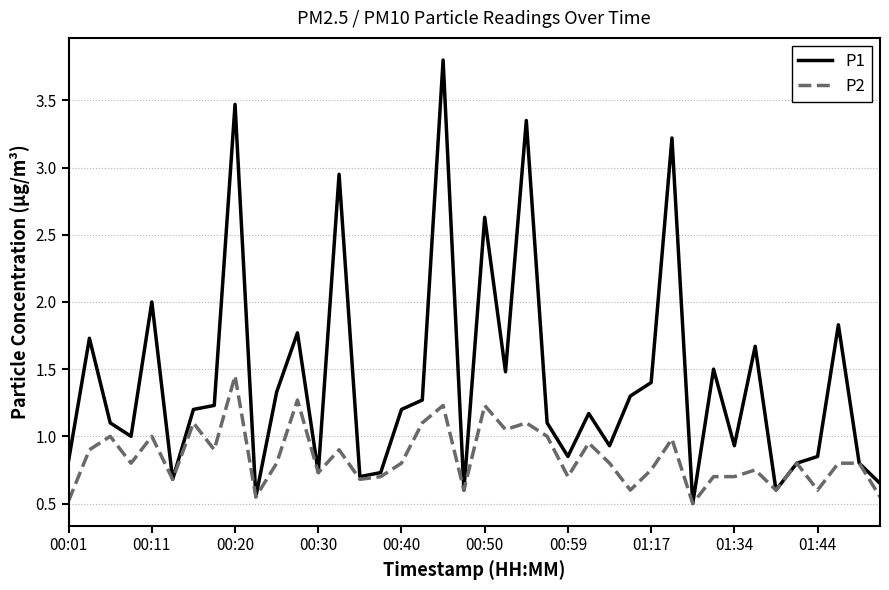

Does the chart display data point markers on the line(s)?

No